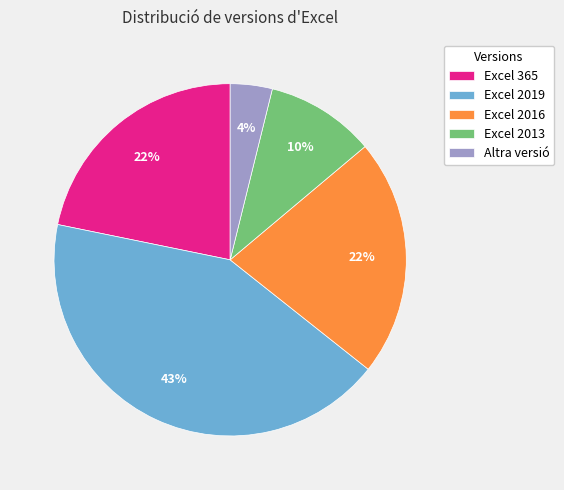

Is the sum of Excel 2013 and Excel 2016 greater than half?

No